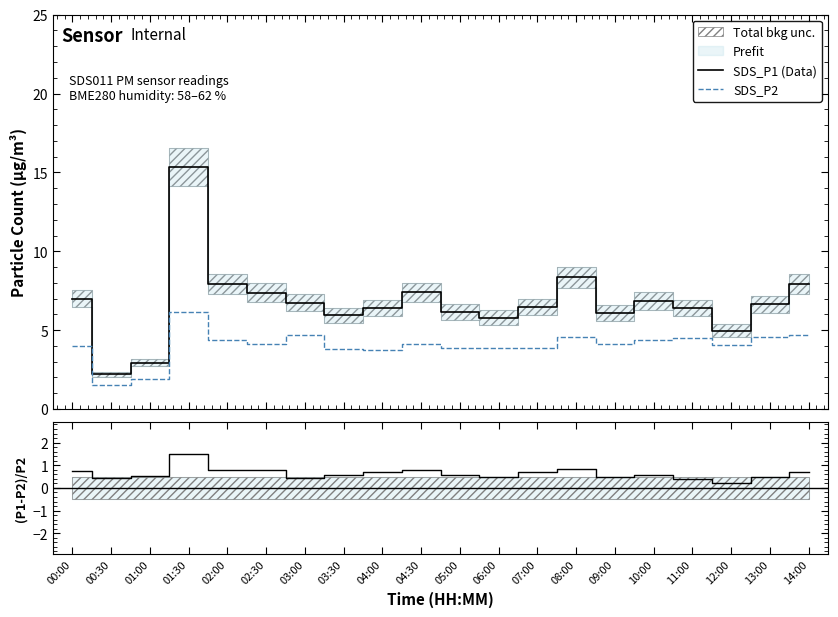

What is the label of the 3rd point from the right?

12:00